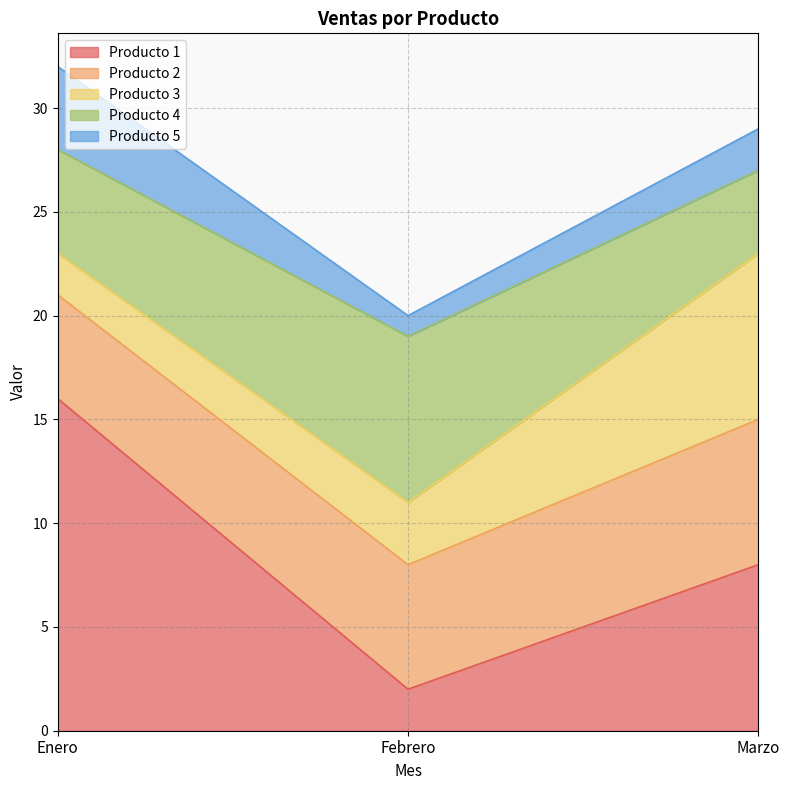

What is the label of the 3rd point from the left?

Marzo